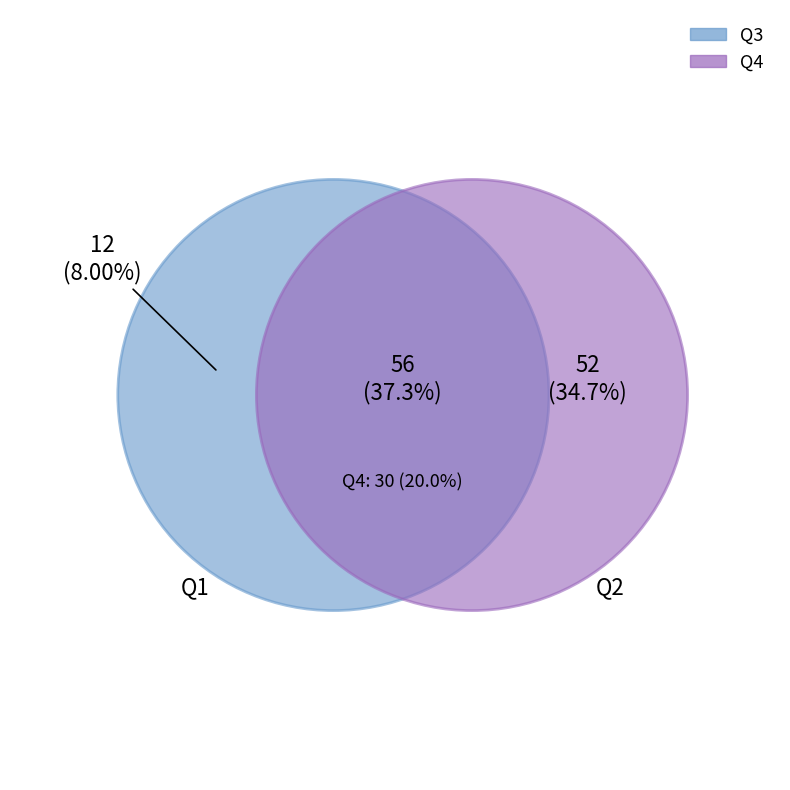

To the nearest percent, what is the average slice percentage?

25%